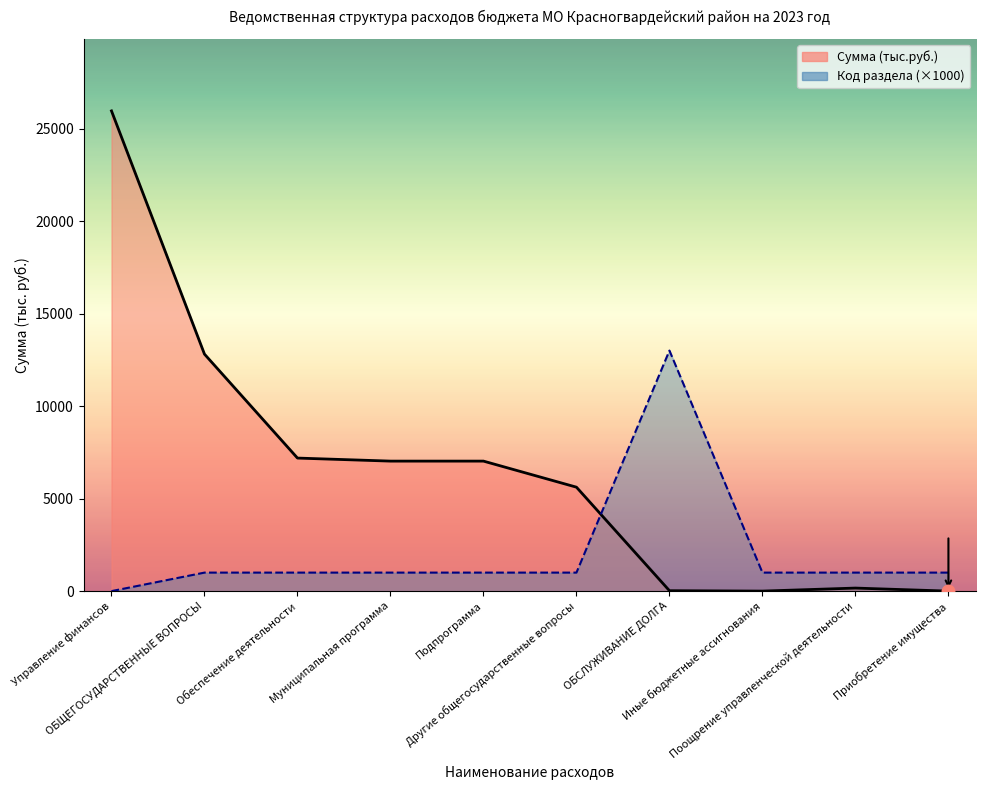

What is the spread (max minus min) of values at ОБЩЕГОСУДАРСТВЕННЫЕ ВОПРОСЫ?

11807.2